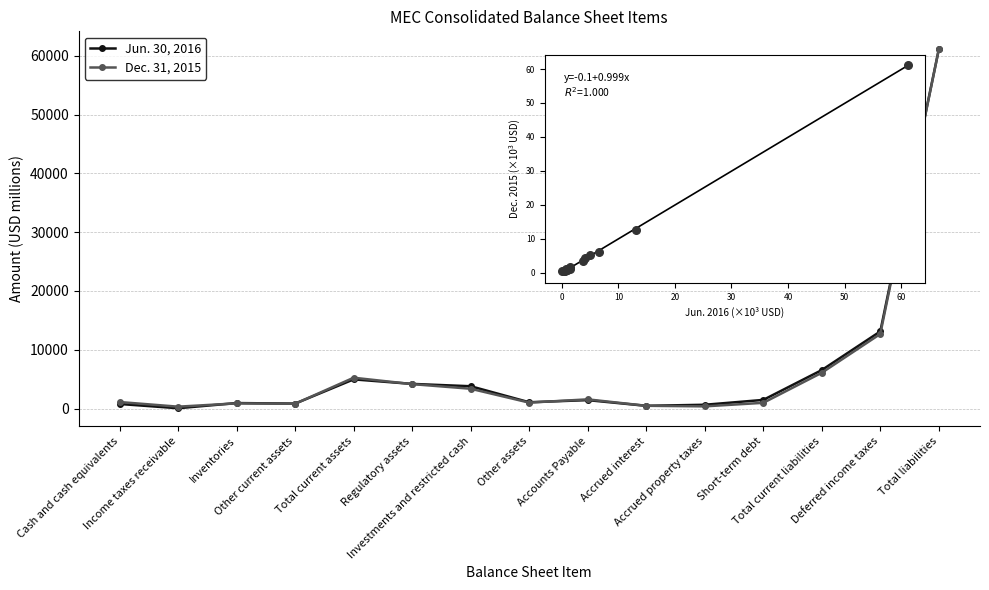

At which category is the sum across all series the highest?

Total liabilities